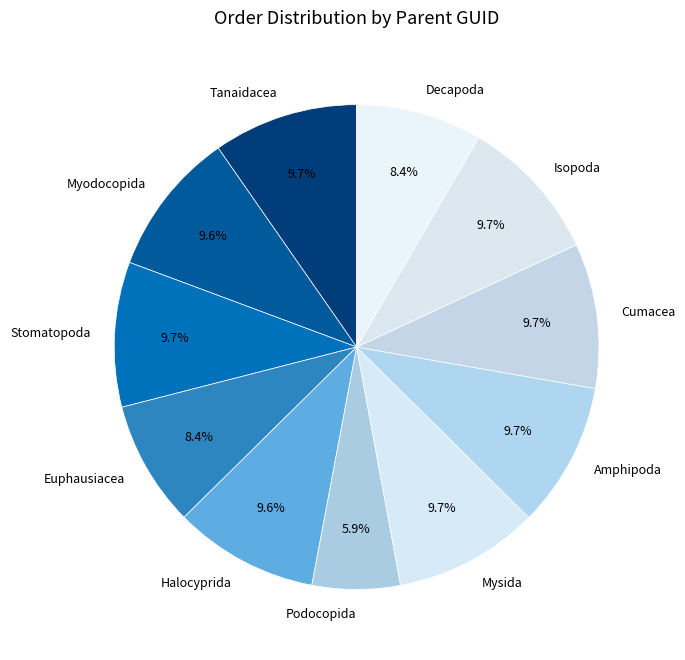

True or false: Stomatopoda accounts for 1% of the total.

False